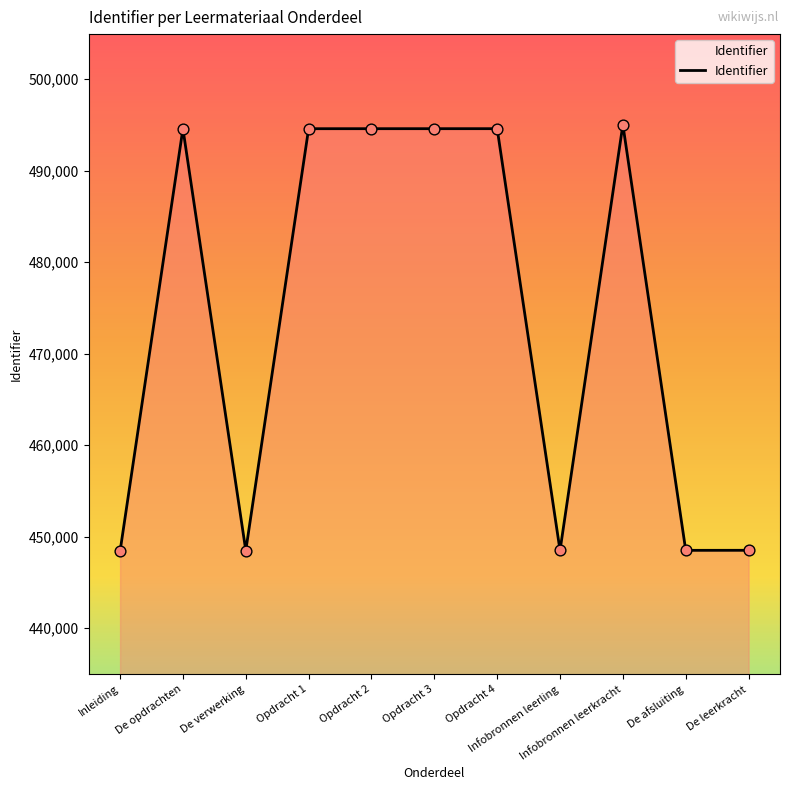

What is the smallest value displayed?

448415